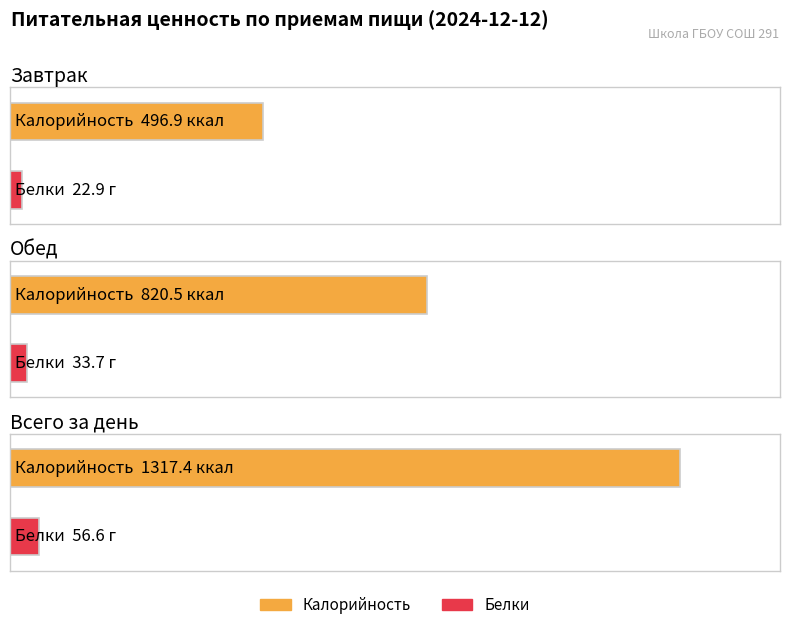

What is the label of the 3rd bar from the left?

Всего за день